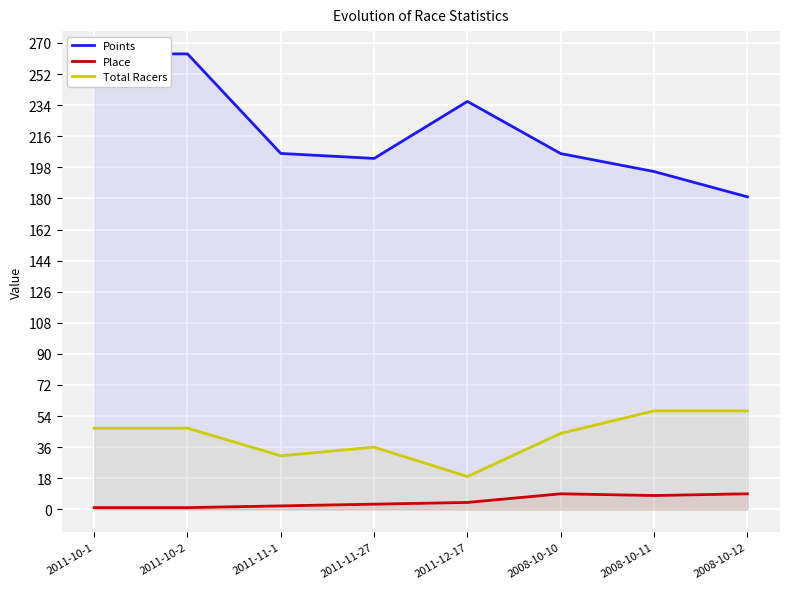

What position from the right is 2011-11-27?

5